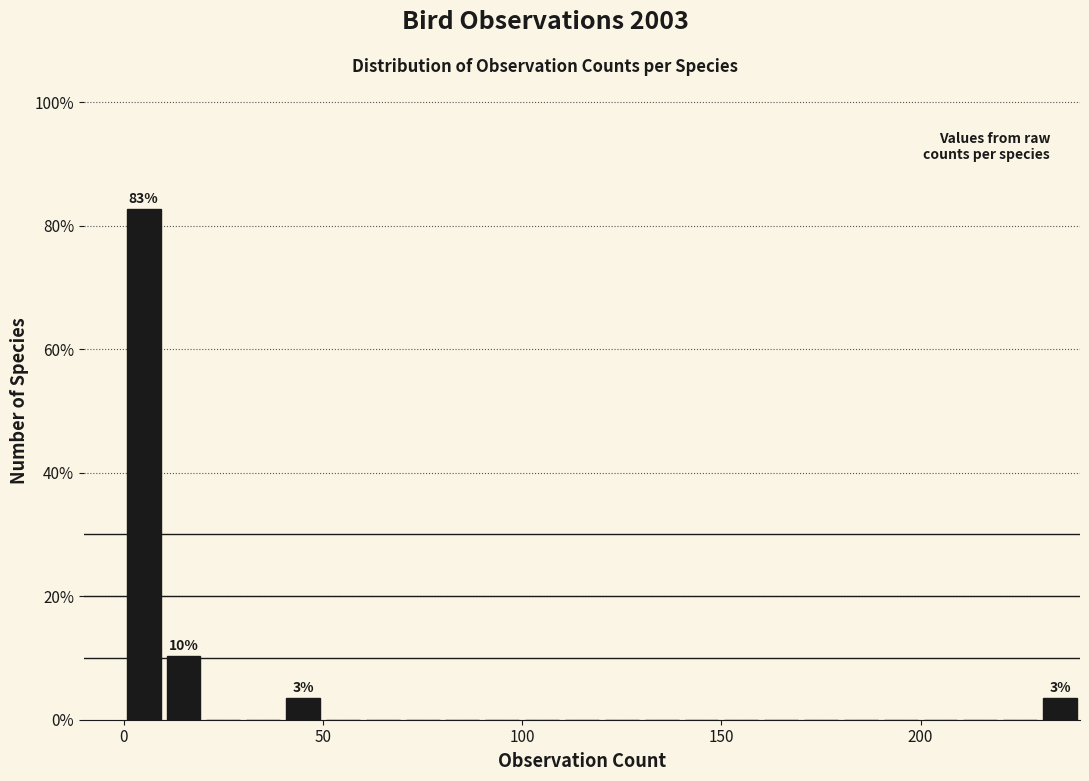

Read against the x-axis, roughly where is the centre of the tallest bar?

5